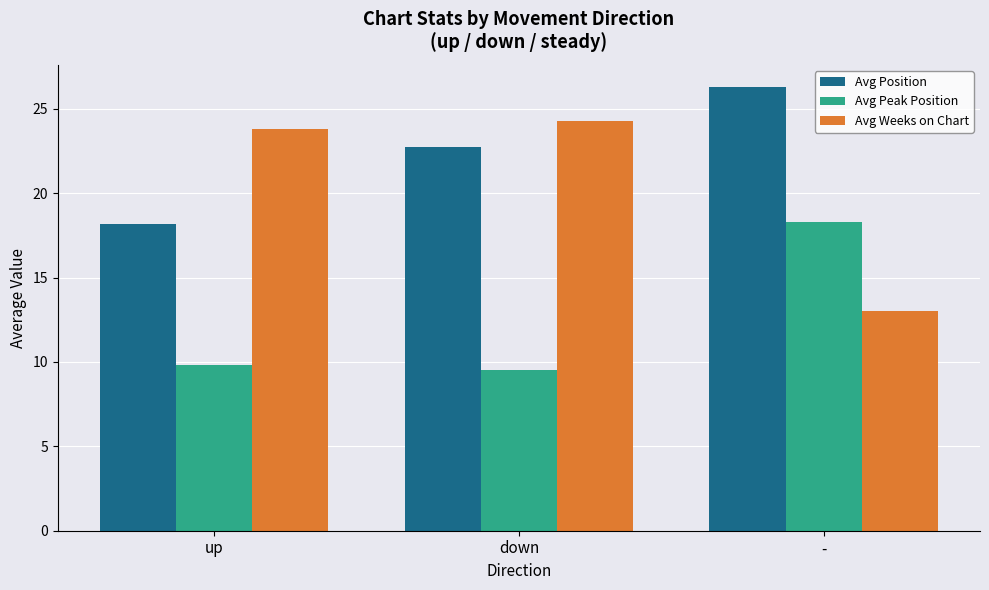

Between up and down, which series saw the biggest shift?

Avg Position